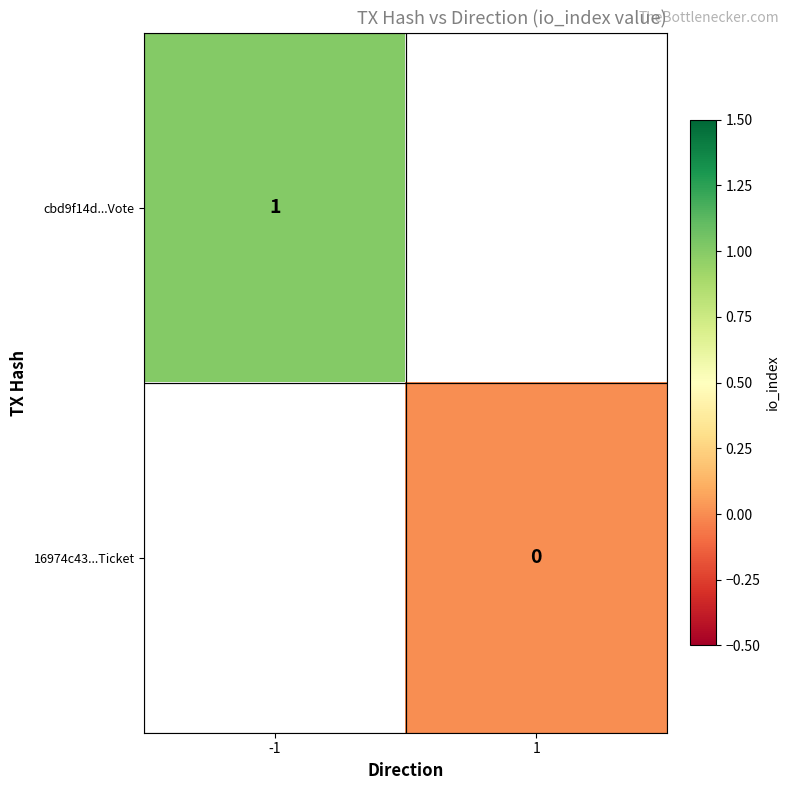

True or false: cbd9f14d...Vote has a value of 1 at -1.

True